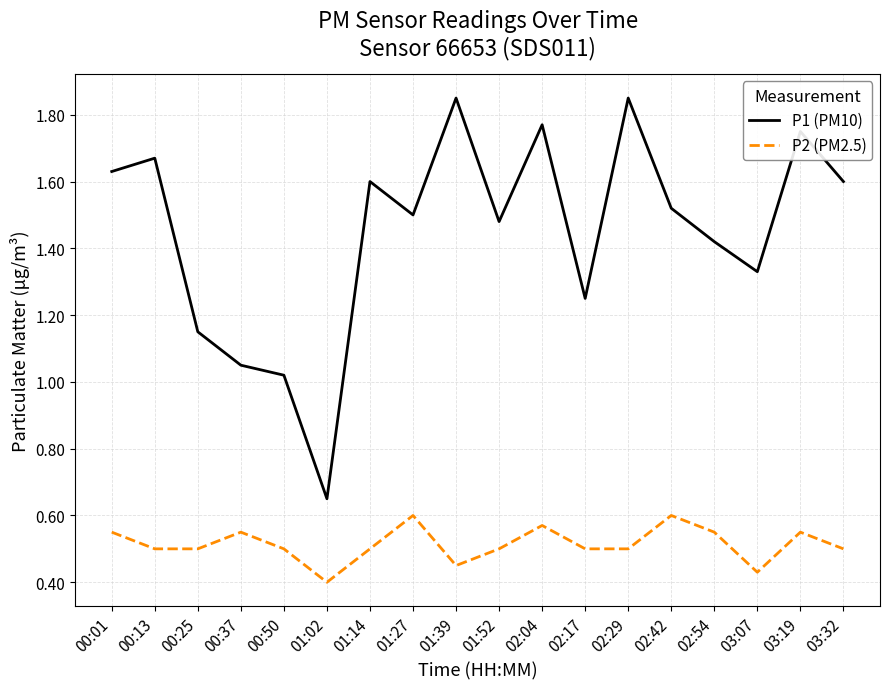

What position from the right is 00:13?

17